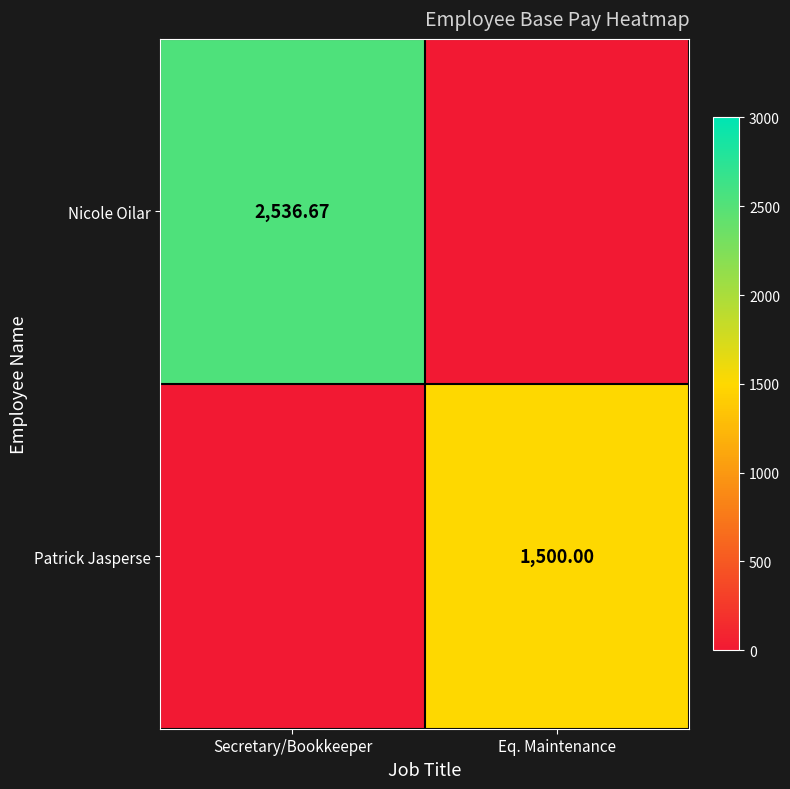

At Secretary/Bookkeeper, list the series in order from largest to smallest.

Nicole Oilar, Patrick Jasperse